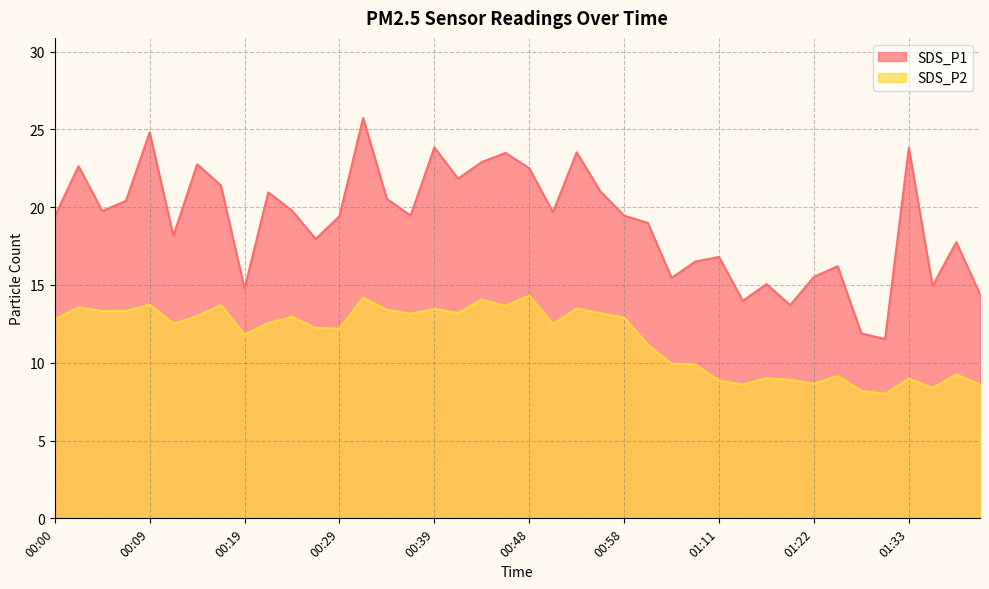

What is the difference between the SDS_P1 values at 01:36 and 00:17?

6.5